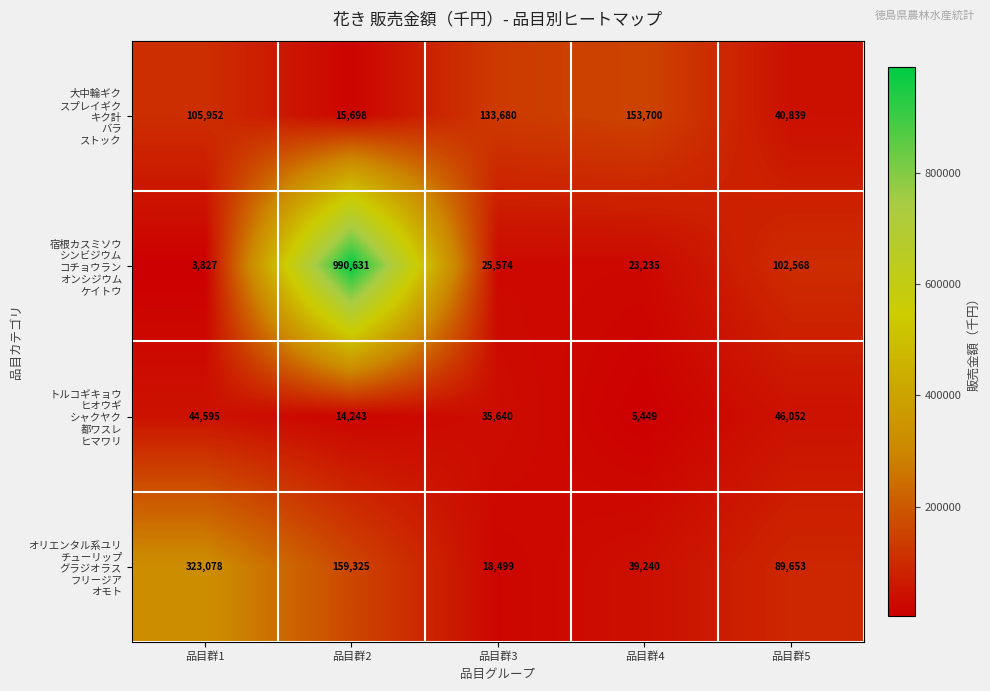

What is the spread (max minus min) of values at 品目群2?

976388